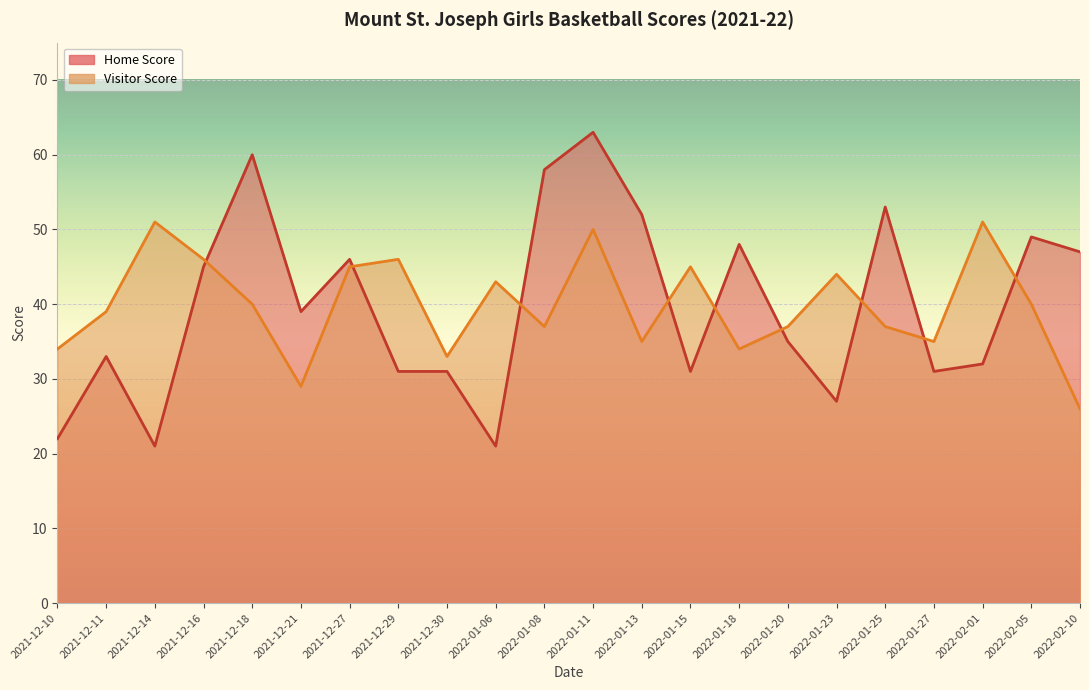

Between which two adjacent categories do Home Score and Visitor Score first intersect?

2021-12-16 and 2021-12-18